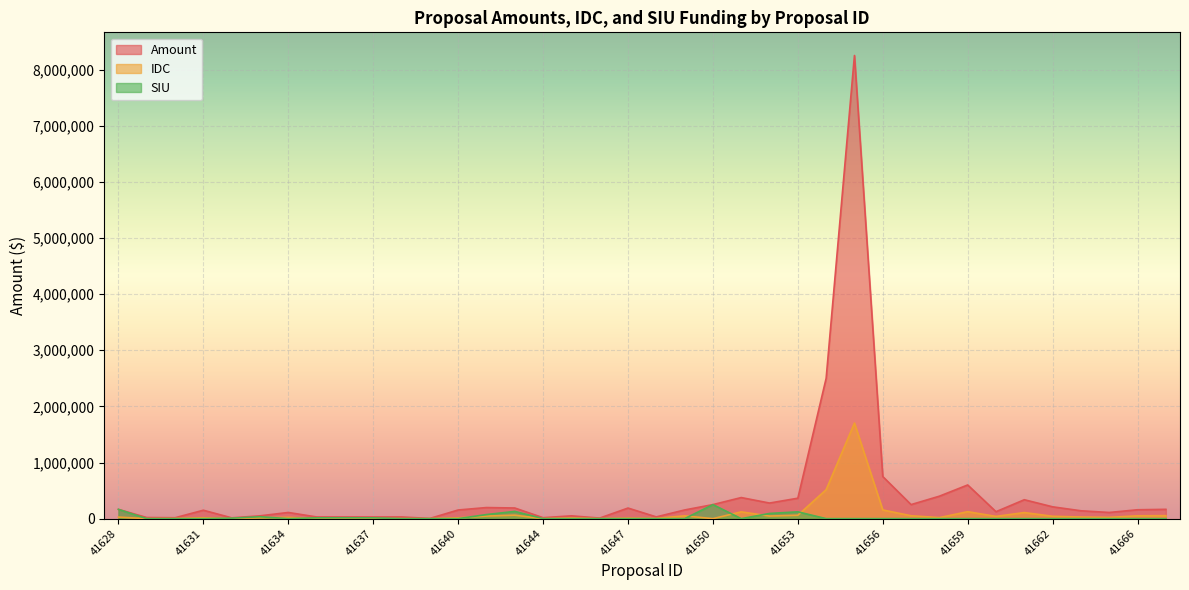

At which label does SIU reach its minimum?

41629